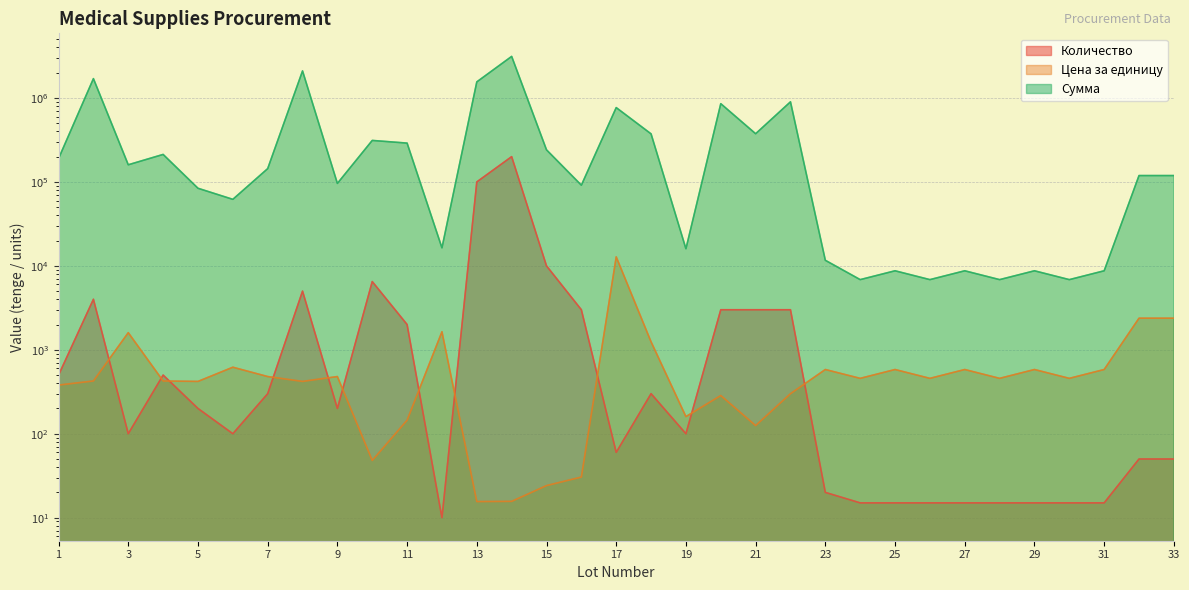

Does the chart have visible grid lines?

Yes